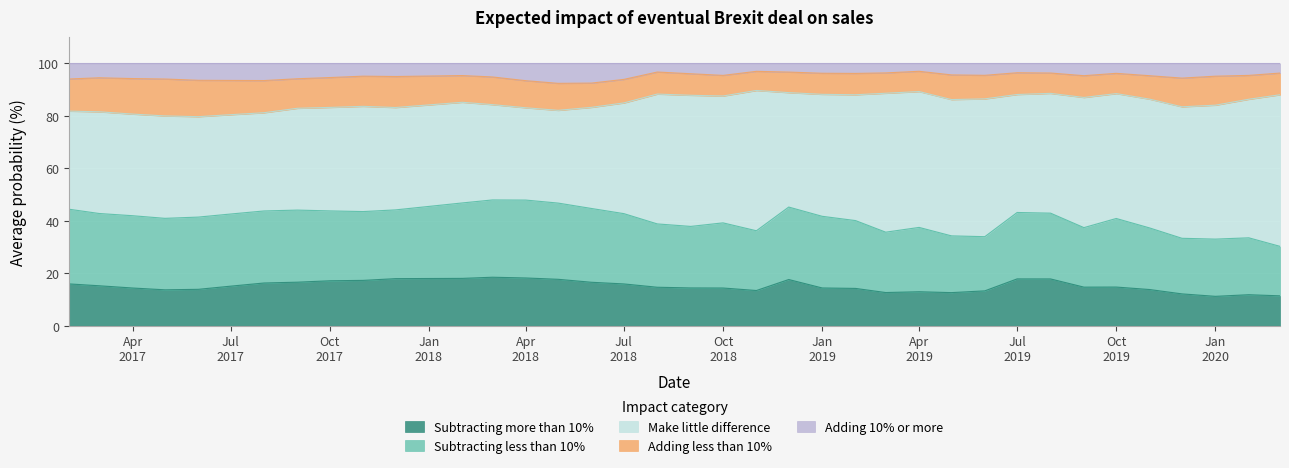

What is the smallest value displayed?

3.0